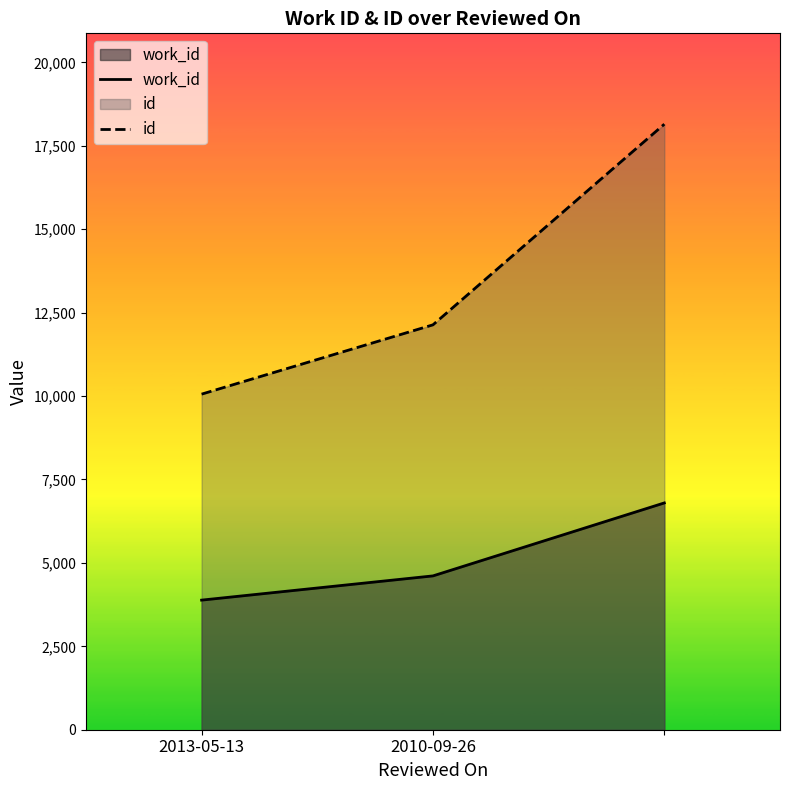

Where is work_id nearest to the value 5340?

2010-09-26